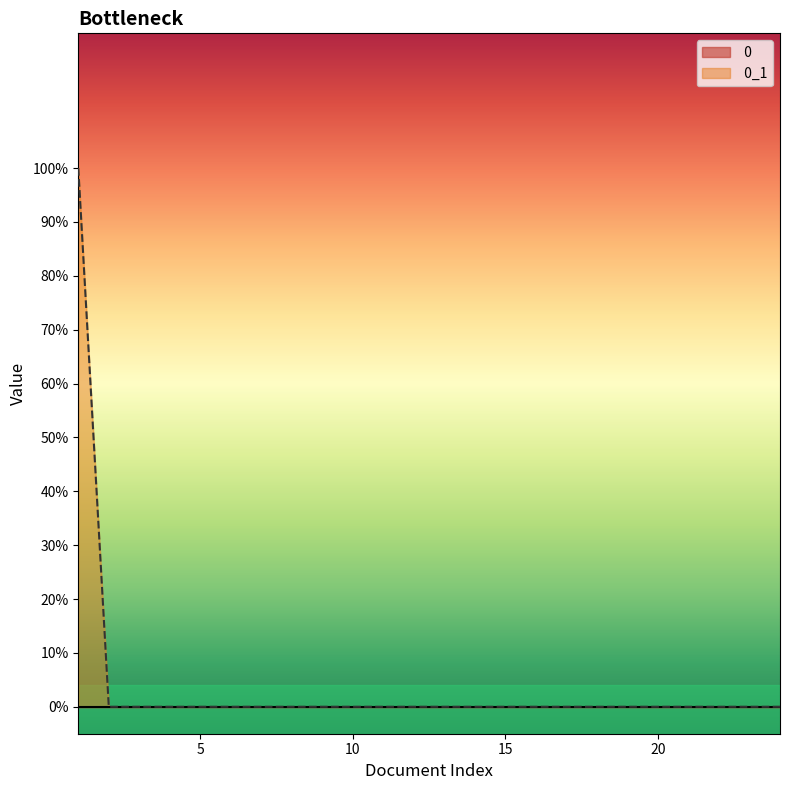

Read the value at 1.

1